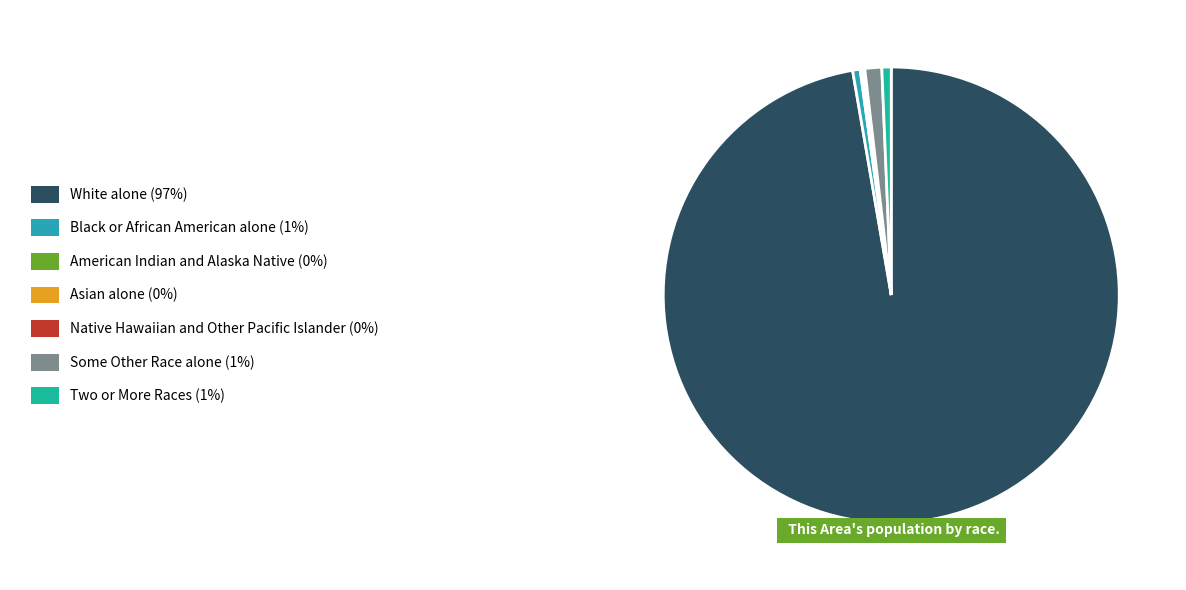

Which slice represents more than half of the pie?

White alone